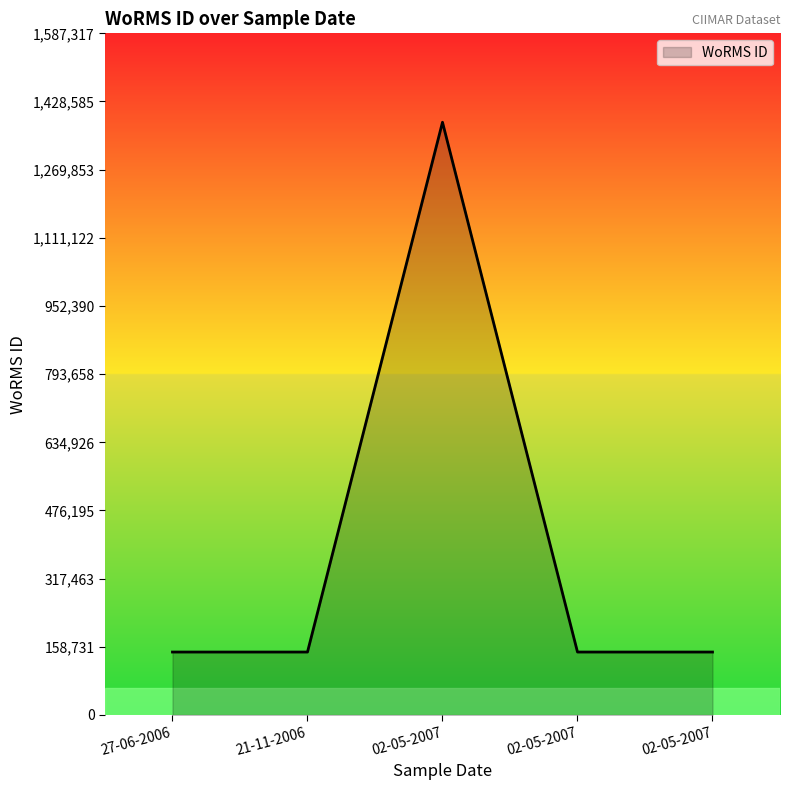

How many lines are shown in the chart?

1